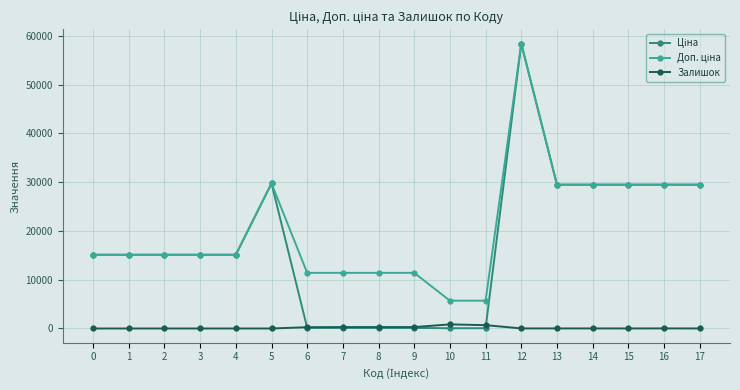

At which category is the sum across all series the highest?

12